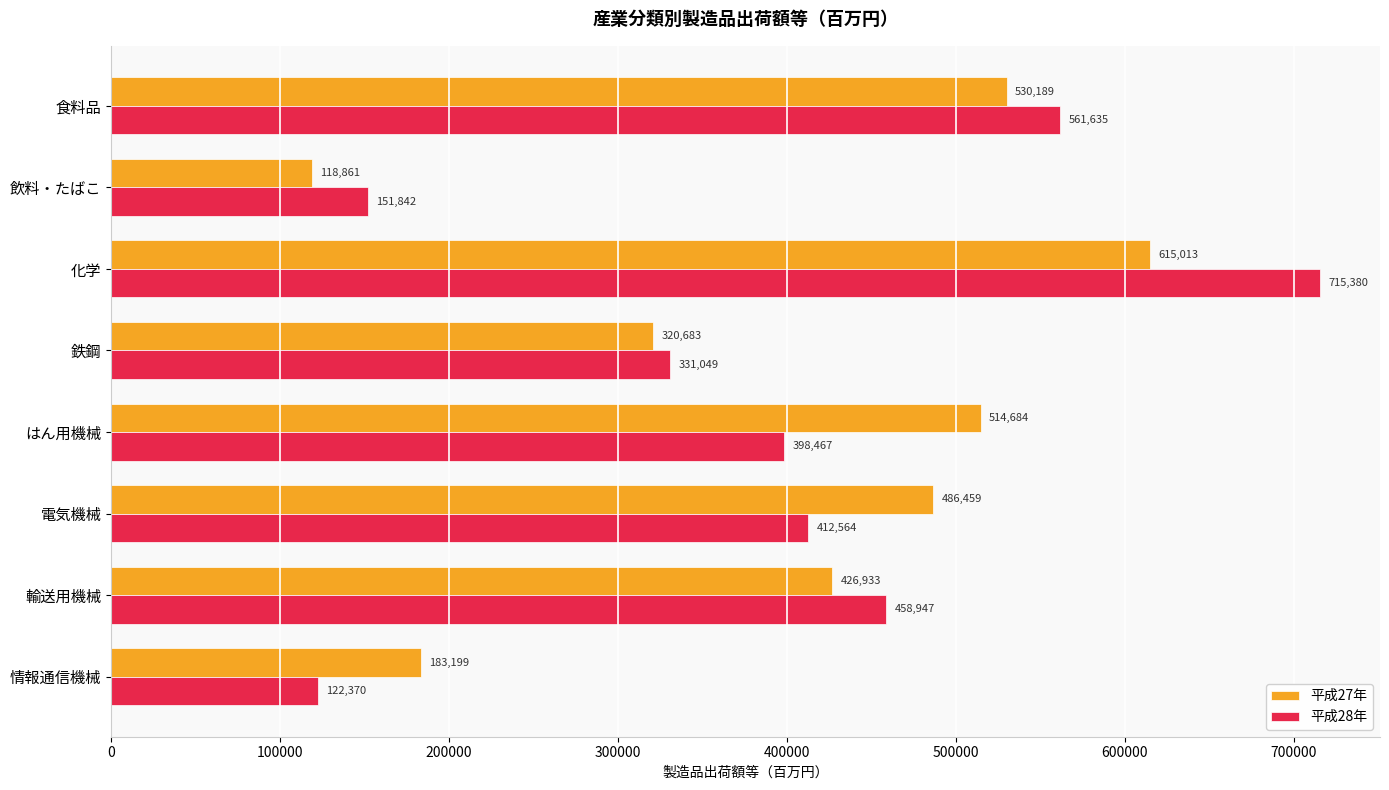

Which label corresponds to the smallest value in the chart?

飲料・たばこ